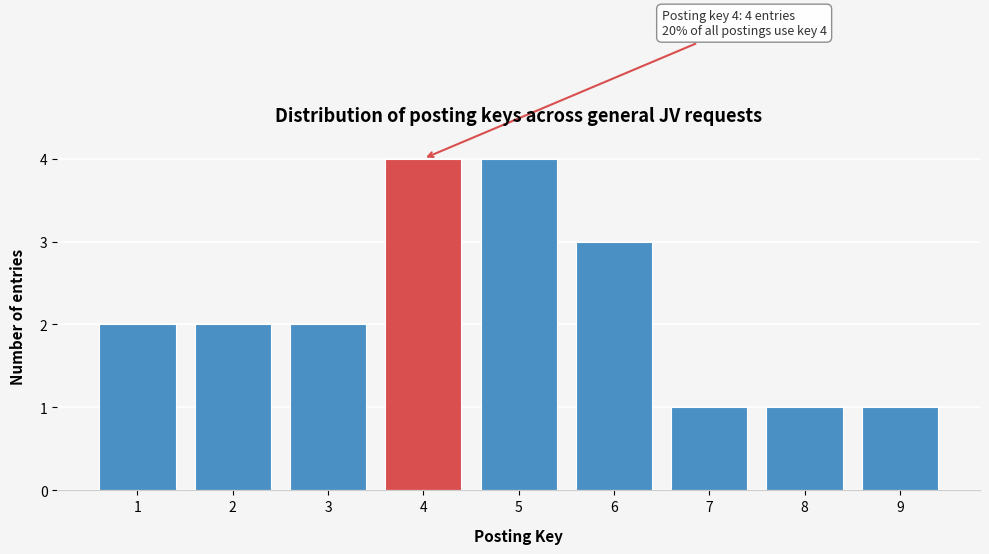

Reading right to left, what are all the values shown in this chart?

9=1	8=1	7=1	6=3	5=4	4=4	3=2	2=2	1=2